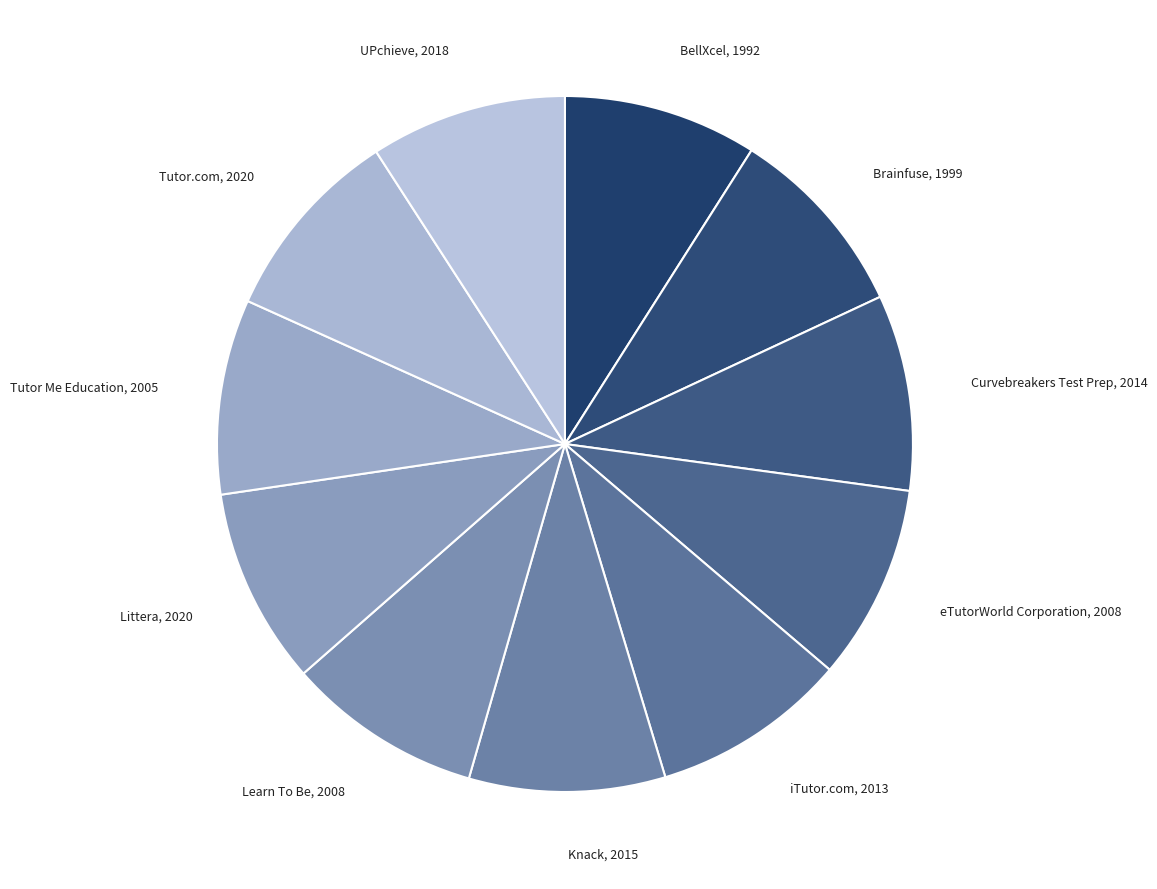

Combined, do UPchieve, 2018 and BellXcel, 1992 account for over 50%?

No